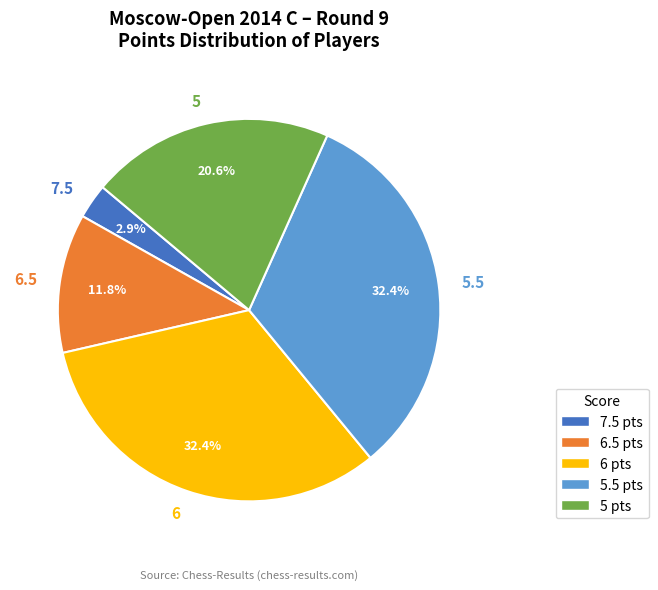

What is the smallest slice in the pie chart?

7.5